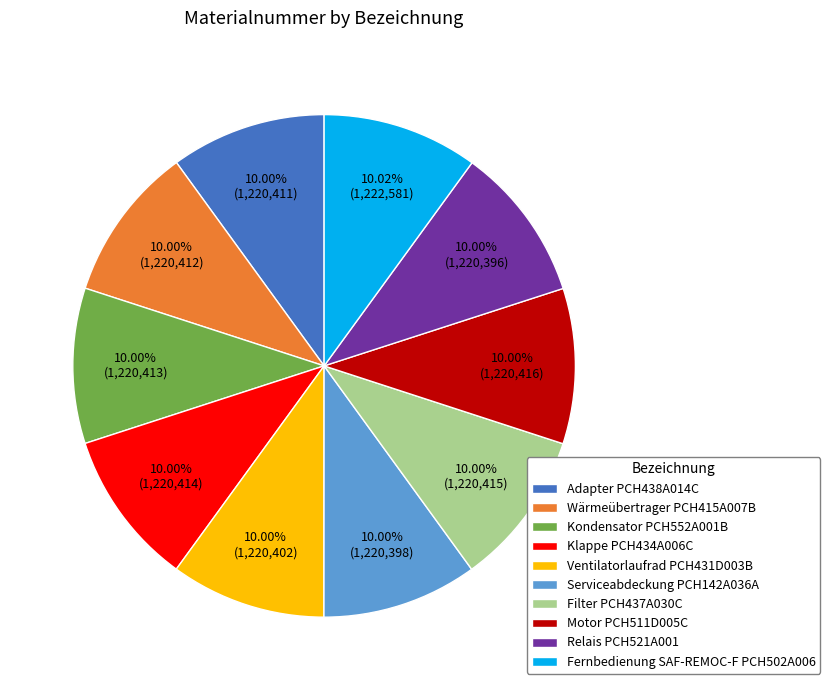

True or false: Kondensator PCH552A001B accounts for 10% of the total.

True